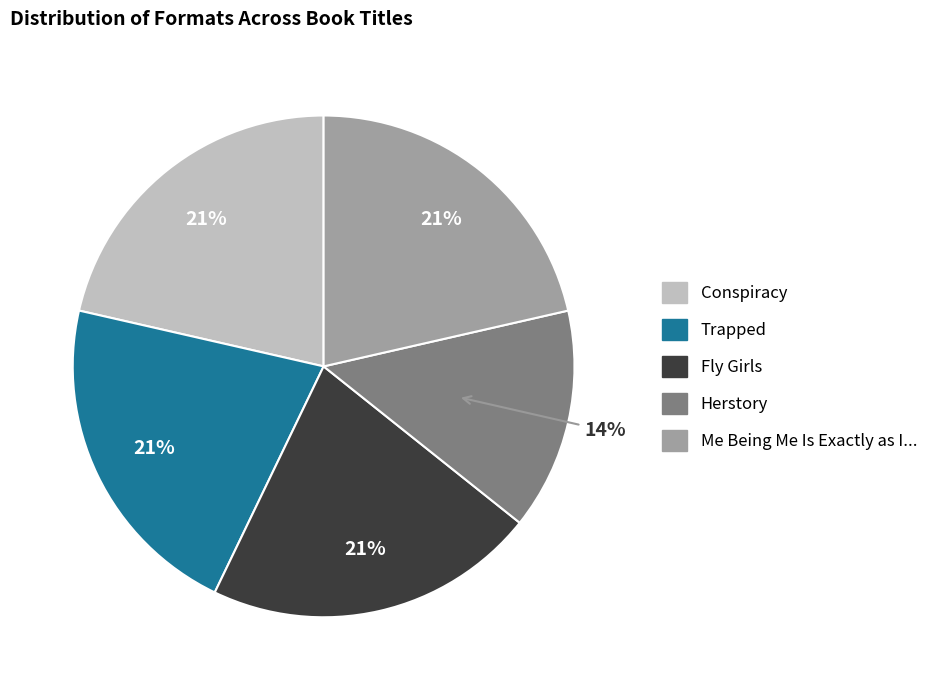

To the nearest percent, what is the difference between the largest and smallest slice percentages?

7%